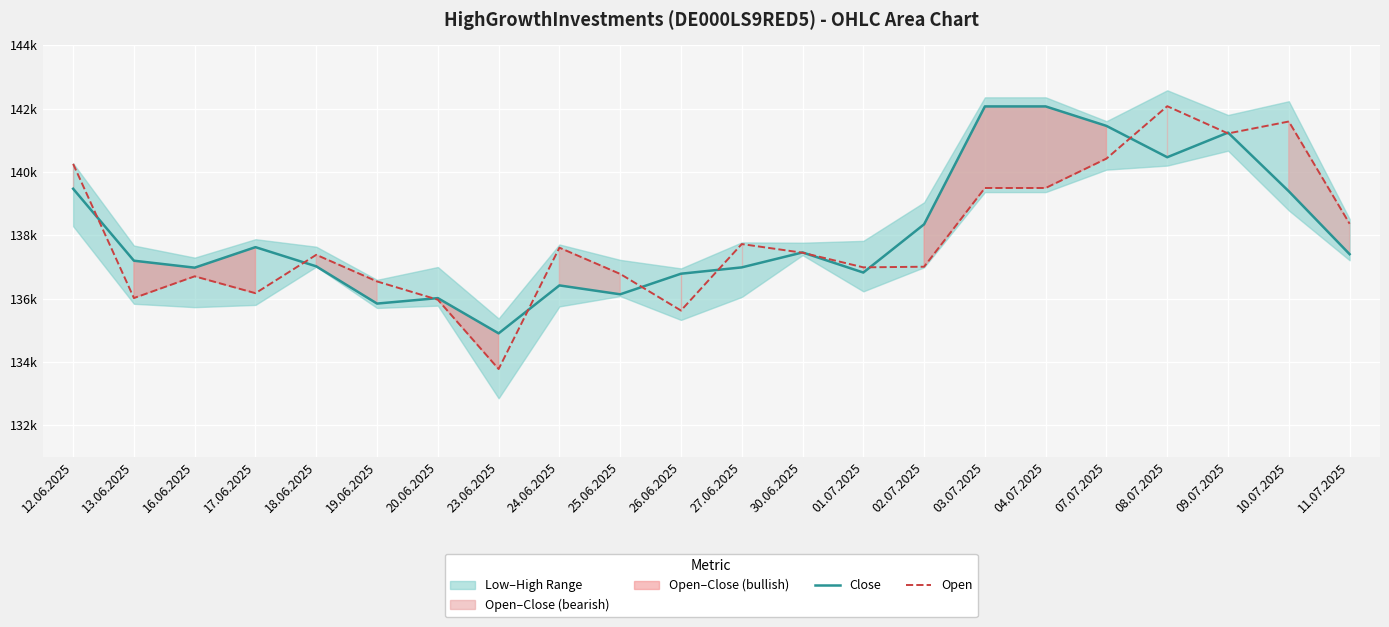

How many lines are shown in the chart?

2